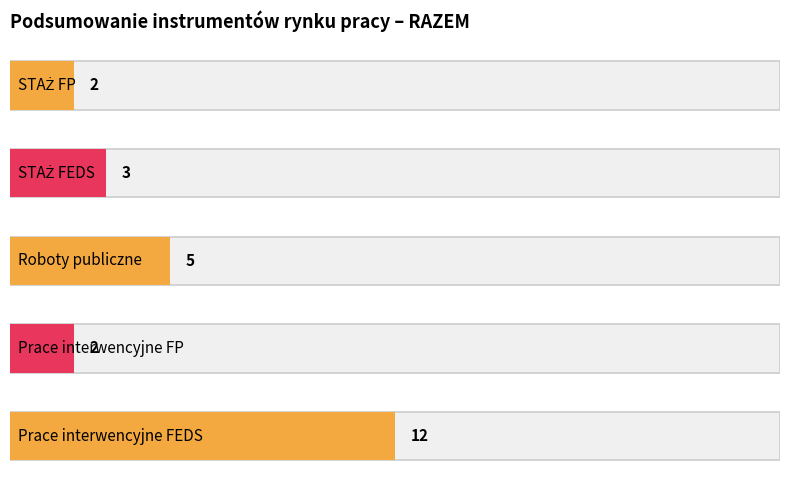

True or false: Prace interwencyjne FEDS has a value of 0 at STAŻ FEDS.

True